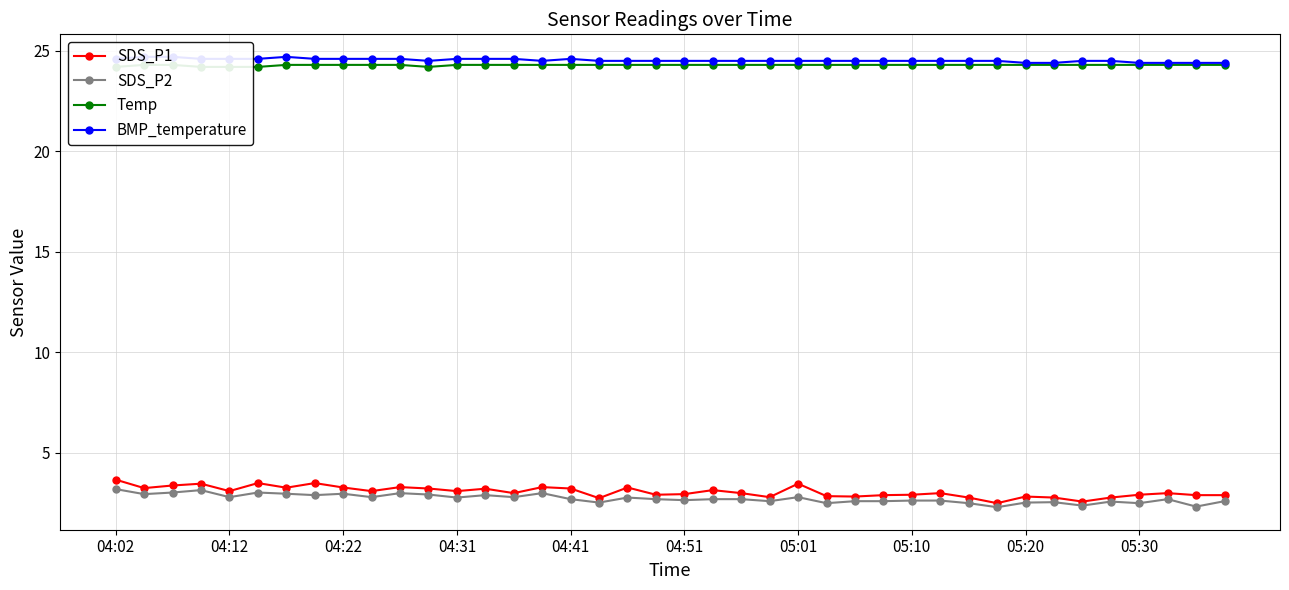

At how many categories does at least one series exceed 13?

40